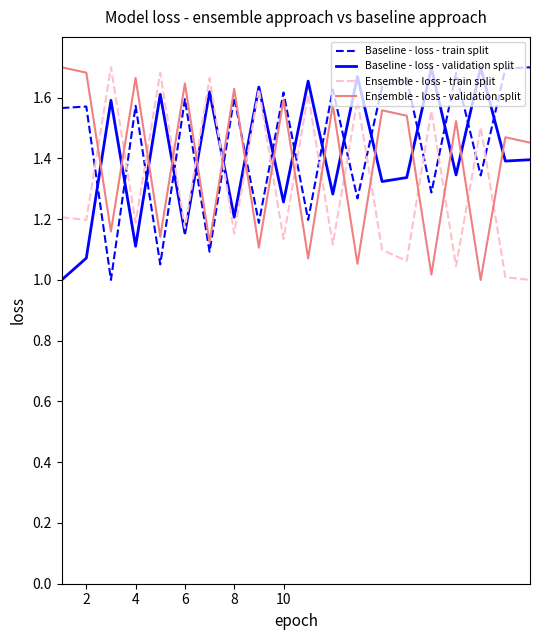

How many intersections are there between Baseline - loss - validation split and Baseline - loss - train split?

16